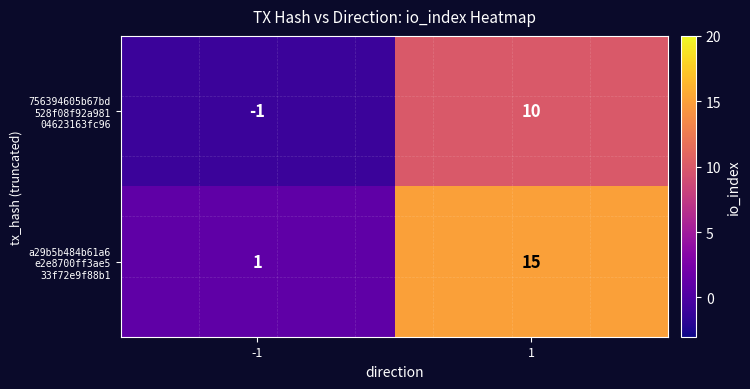

What is the difference between the highest and lowest values at 1?

5